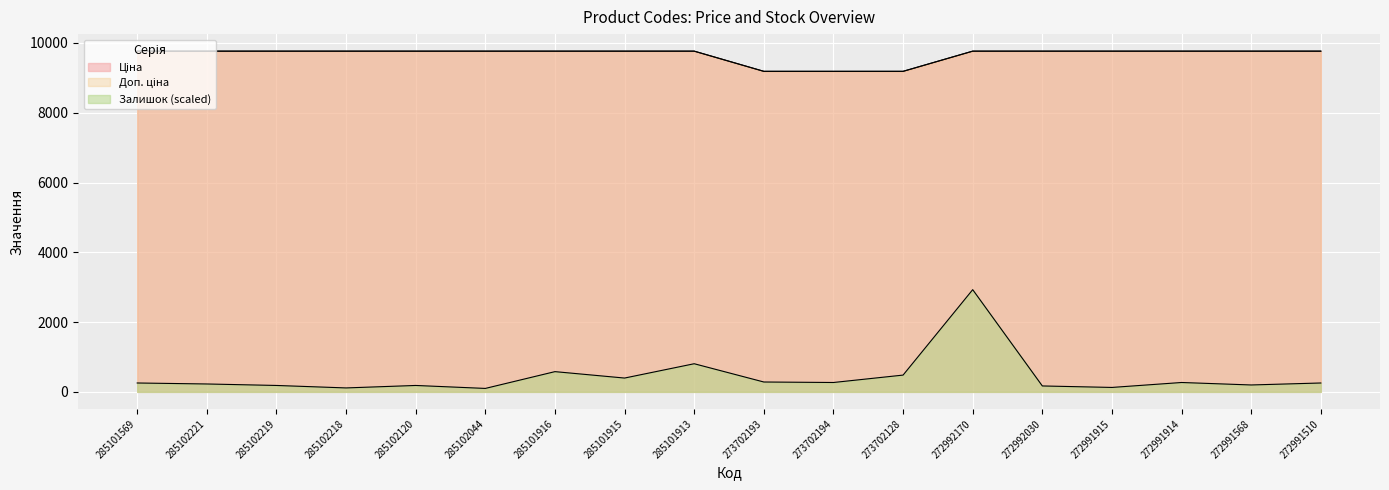

What are all the series names shown in the legend?

Ціна, Доп. ціна, Залишок